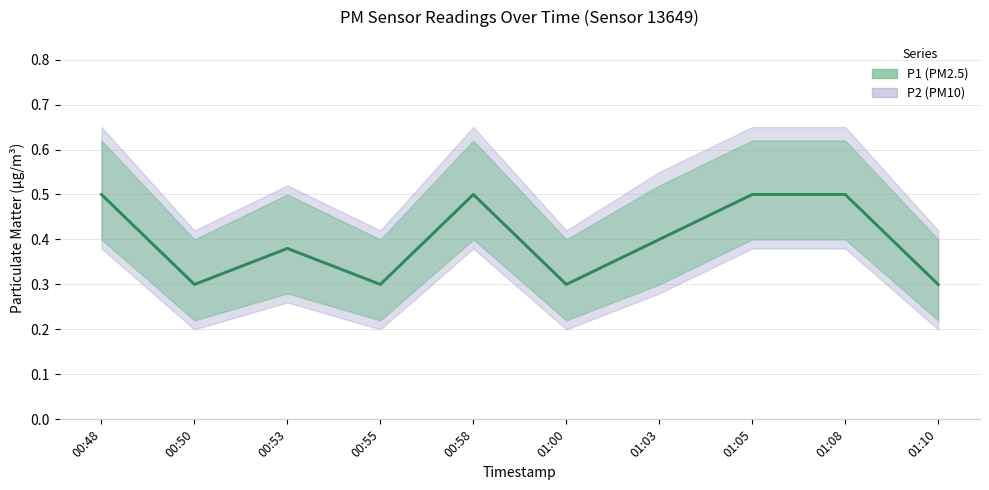

Reading left to right, transcribe all the data shown in this chart.

P1: 00:48=0.5	00:50=0.3	00:53=0.4	00:55=0.3	00:58=0.5	01:00=0.3	01:03=0.4	01:05=0.5	01:08=0.5	01:10=0.3
P2: 00:48=0.5	00:50=0.3	00:53=0.4	00:55=0.3	00:58=0.5	01:00=0.3	01:03=0.4	01:05=0.5	01:08=0.5	01:10=0.3